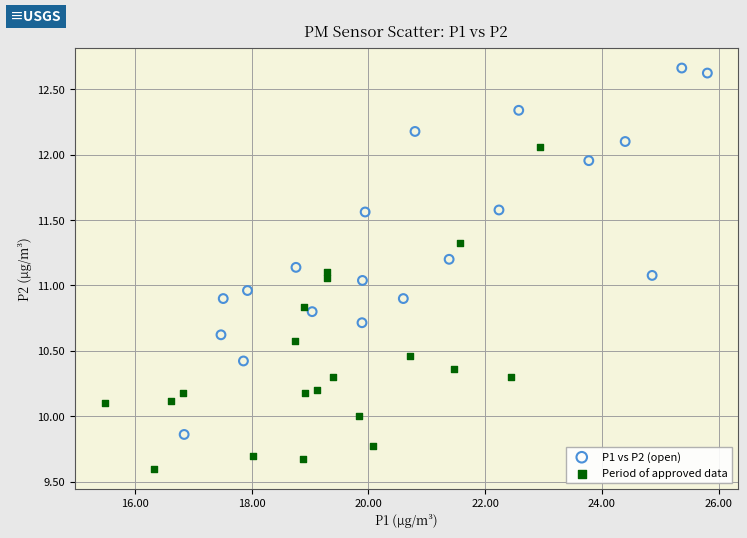

Which series reaches the minimum Y coordinate?

Period of approved data